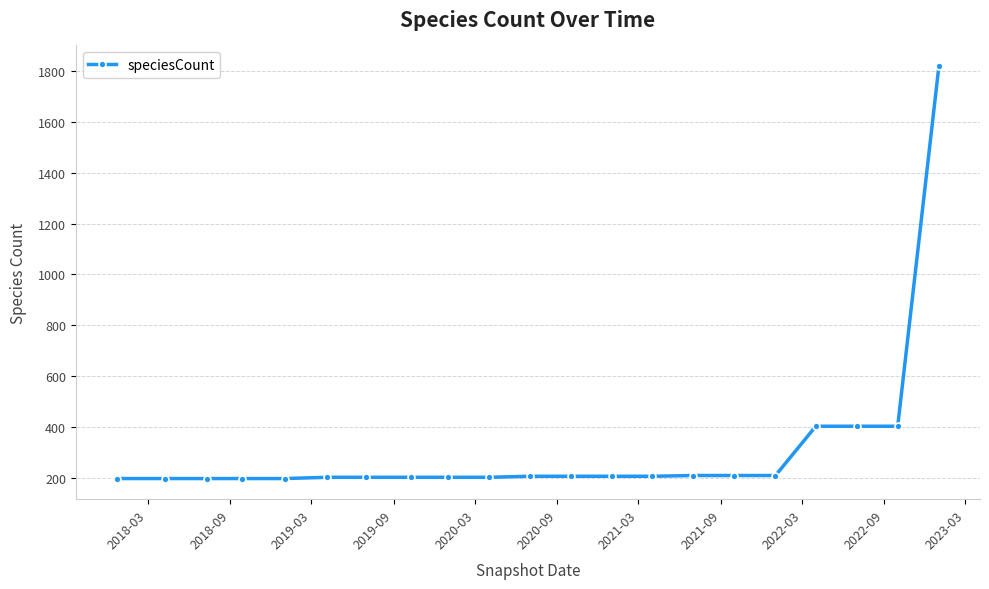

What is the difference between the maximum and minimum values?

1624